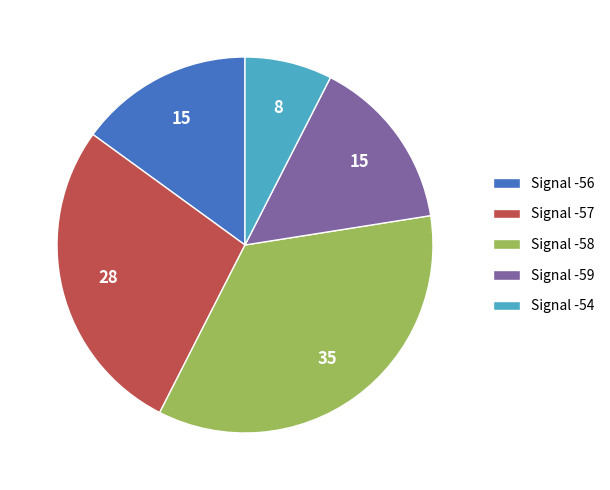

Approximately how many times larger is the value at Signal -58 compared to Signal -54?

4.7